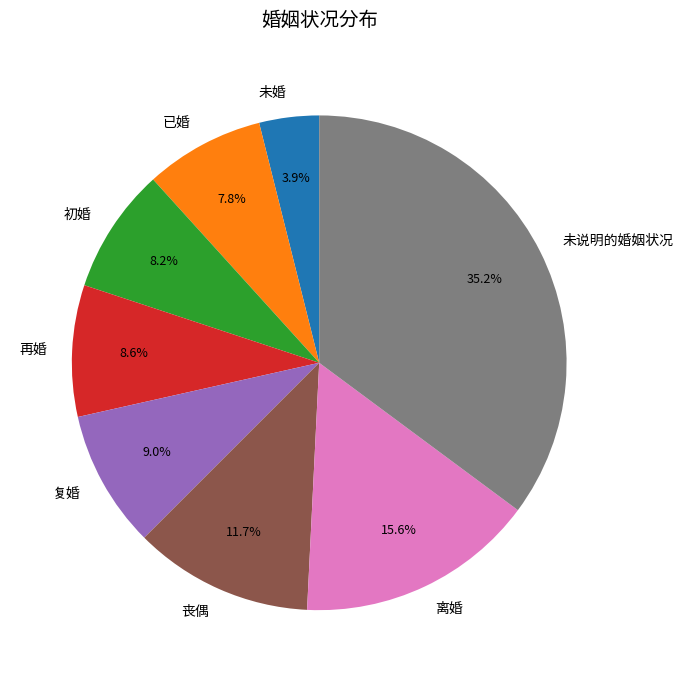

To the nearest percent, what is the difference between the largest and smallest slice percentages?

31%